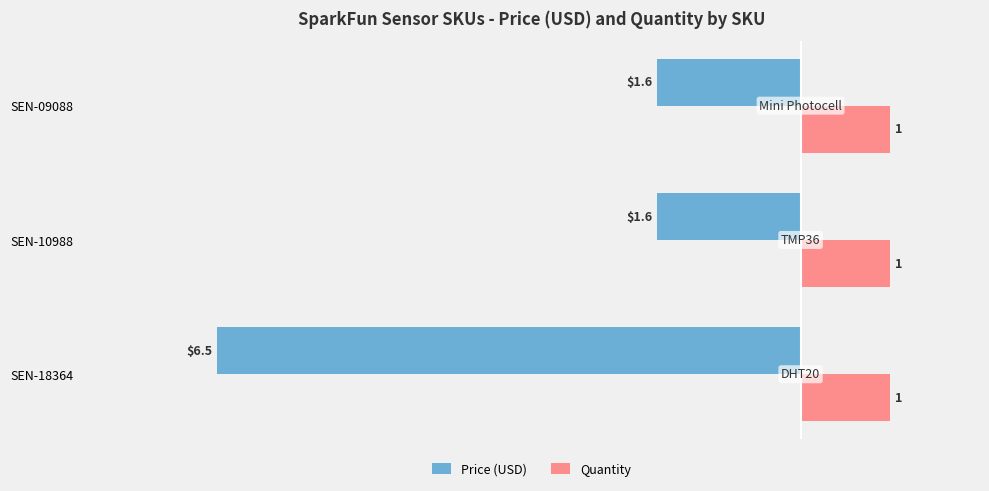

List the series in order of their overall mean, lowest first.

Price (USD), Quantity